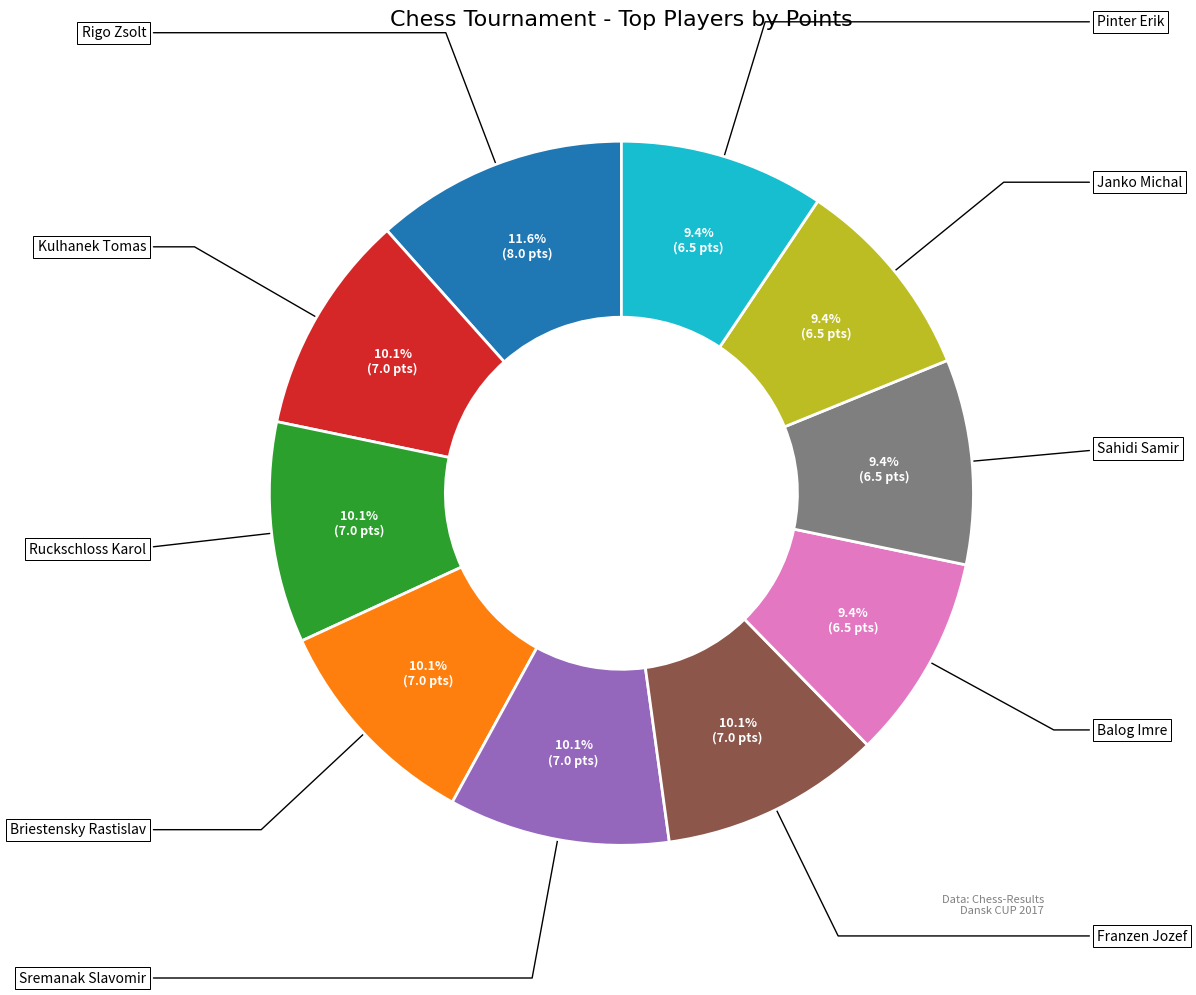

To the nearest percent, what percentage of the pie is Pinter Erik?

9%